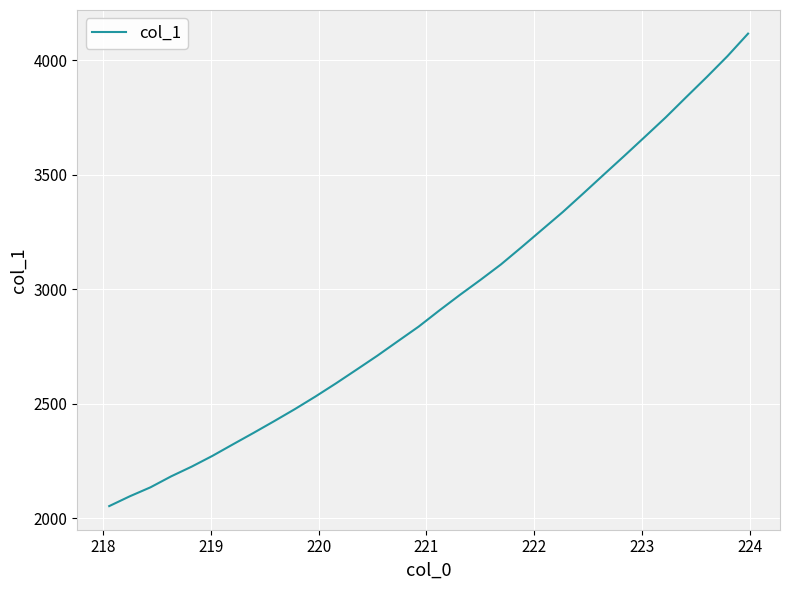

What is the difference between the maximum and minimum values?

2062.6